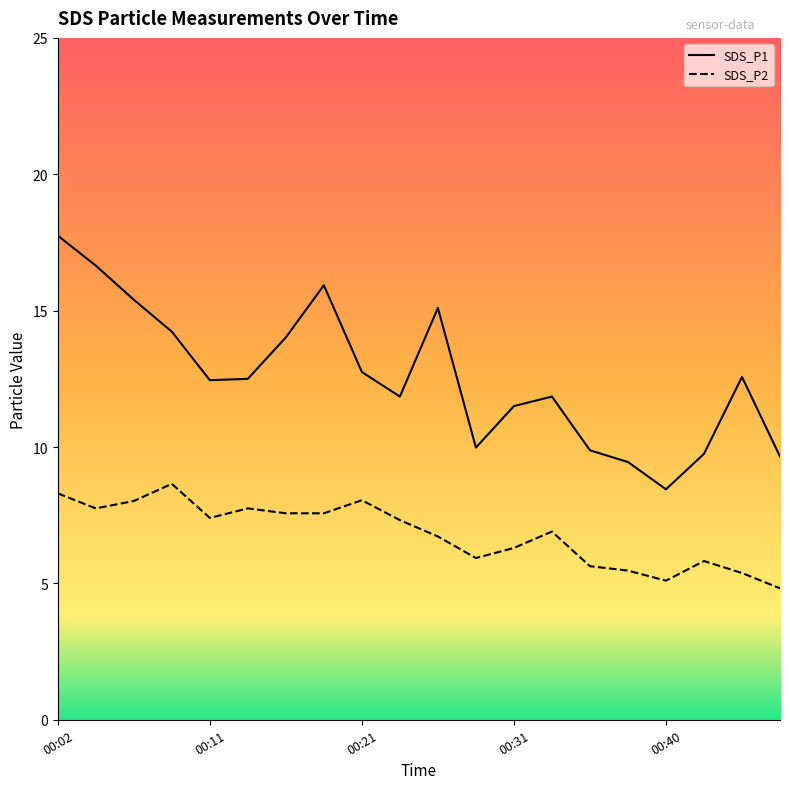

Between 00:11 and 00:43, which series saw the biggest shift?

SDS_P1